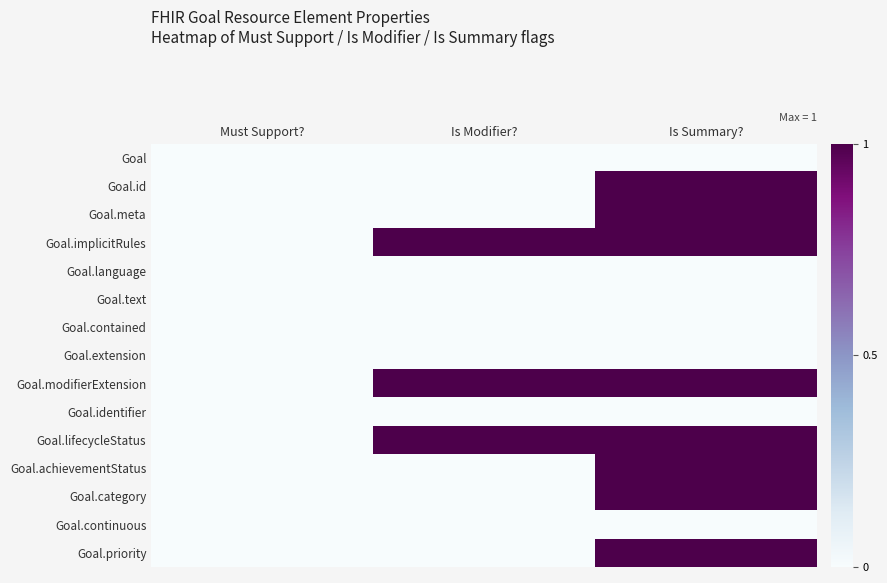

Reading right to left, list all the values displayed in this chart.

Goal: Is Summary?=0	Is Modifier?=0	Must Support?=0
Goal.id: Is Summary?=1	Is Modifier?=0	Must Support?=0
Goal.meta: Is Summary?=1	Is Modifier?=0	Must Support?=0
Goal.implicitRules: Is Summary?=1	Is Modifier?=1	Must Support?=0
Goal.language: Is Summary?=0	Is Modifier?=0	Must Support?=0
Goal.text: Is Summary?=0	Is Modifier?=0	Must Support?=0
Goal.contained: Is Summary?=0	Is Modifier?=0	Must Support?=0
Goal.extension: Is Summary?=0	Is Modifier?=0	Must Support?=0
Goal.modifierExtension: Is Summary?=1	Is Modifier?=1	Must Support?=0
Goal.identifier: Is Summary?=0	Is Modifier?=0	Must Support?=0
Goal.lifecycleStatus: Is Summary?=1	Is Modifier?=1	Must Support?=0
Goal.achievementStatus: Is Summary?=1	Is Modifier?=0	Must Support?=0
Goal.category: Is Summary?=1	Is Modifier?=0	Must Support?=0
Goal.continuous: Is Summary?=0	Is Modifier?=0	Must Support?=0
Goal.priority: Is Summary?=1	Is Modifier?=0	Must Support?=0